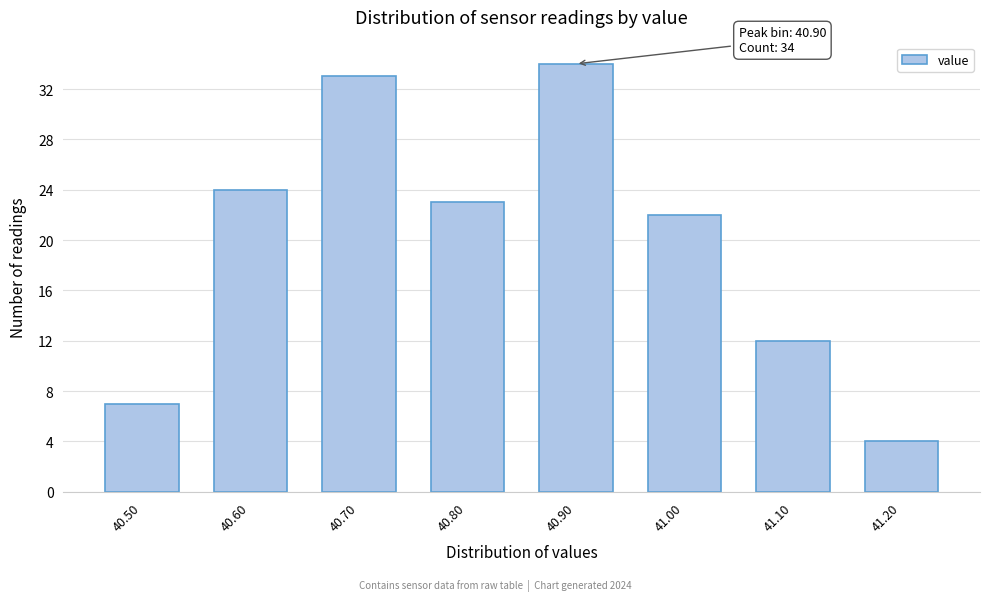

Which range on the x-axis has the tallest bar?

40.85 to 40.95